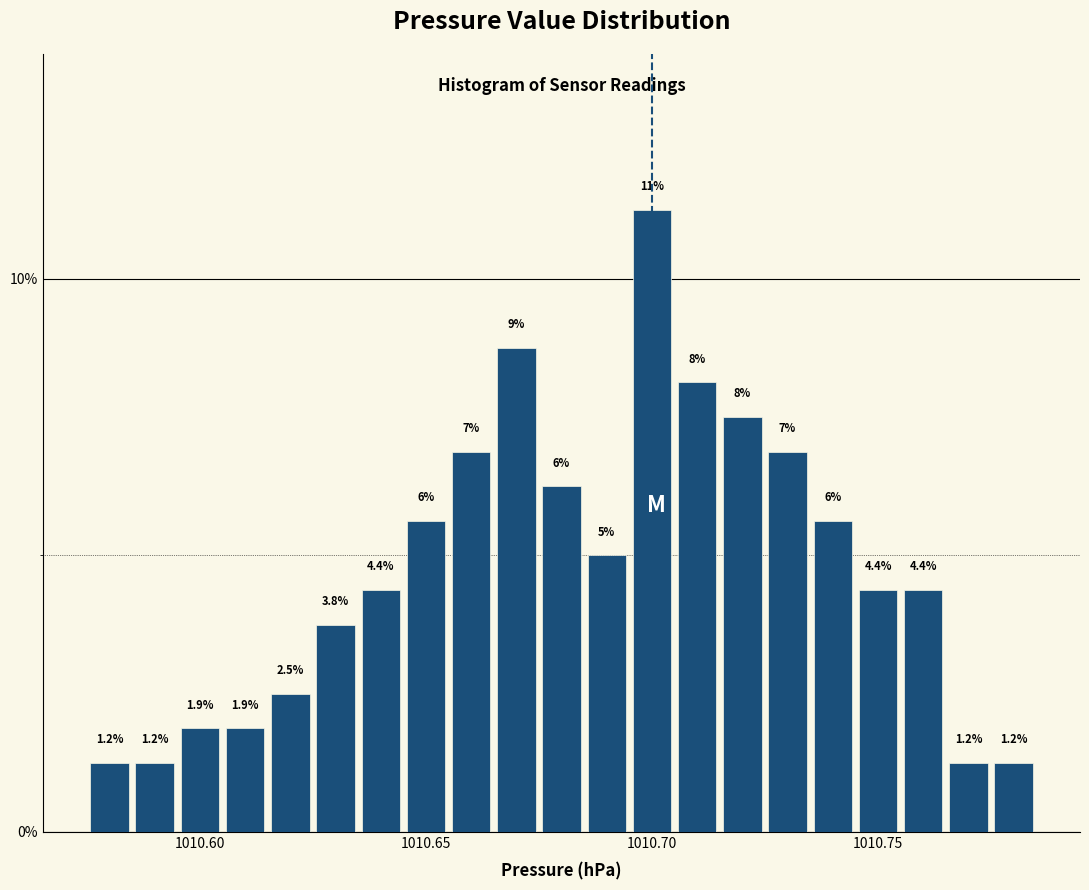

Read against the x-axis, roughly where is the centre of the tallest bar?

1010.700